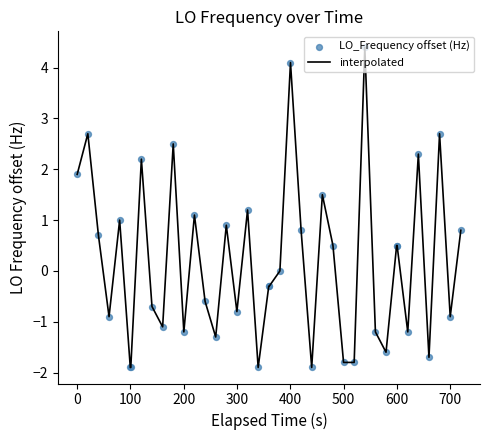

What is the smallest value displayed?

-1.9